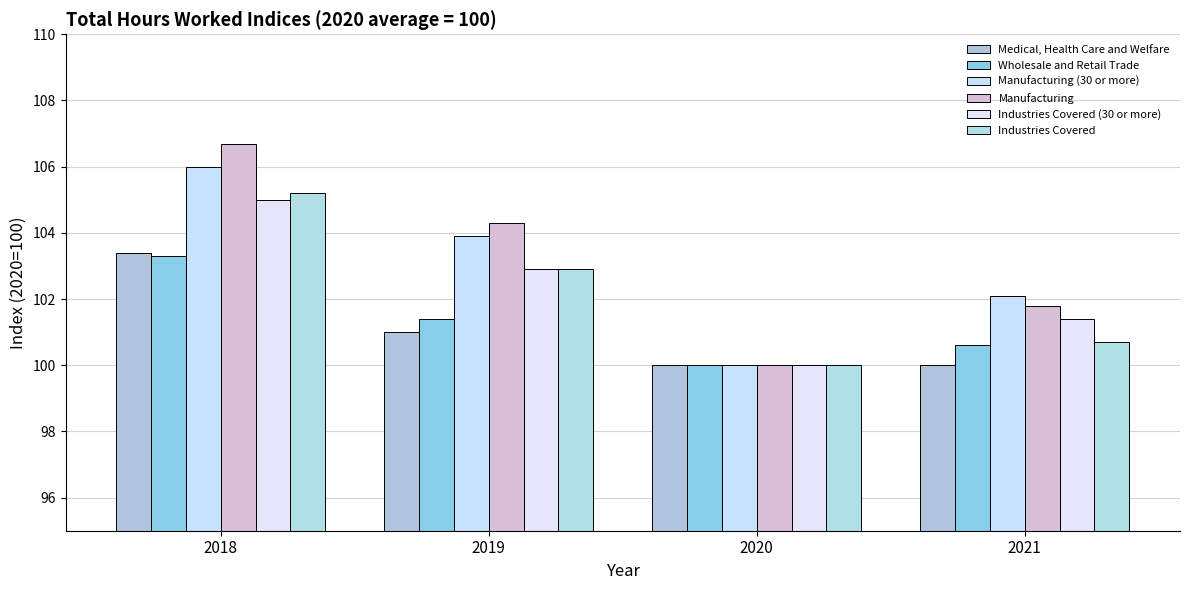

At which label does Wholesale and Retail Trade reach its minimum?

2020